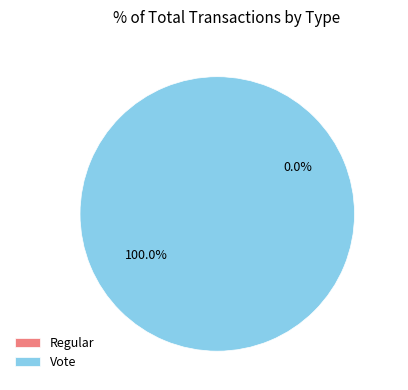

Is it true that Vote is 99% of the pie?

False